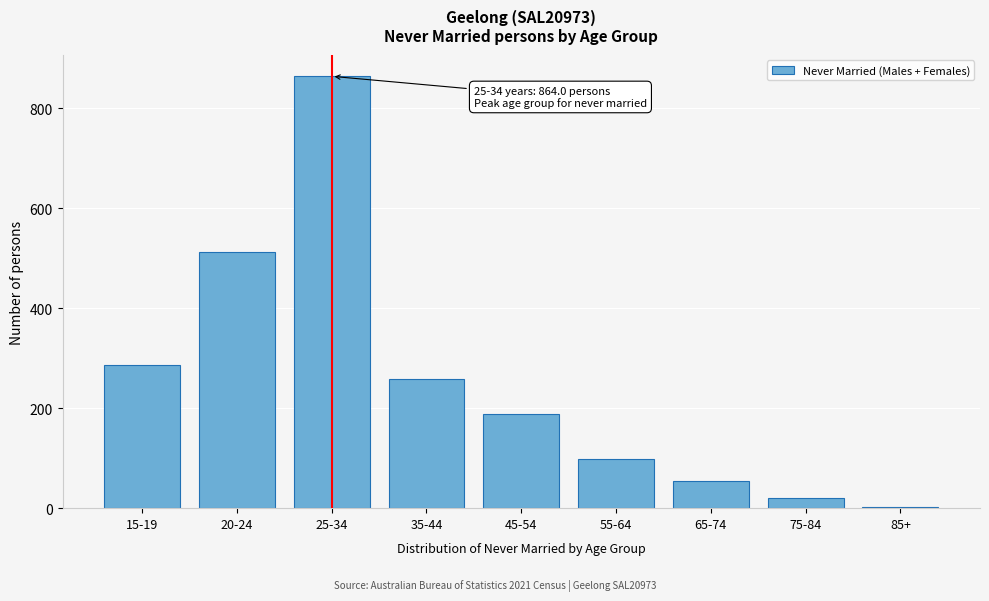

Reading left to right, list all the values displayed in this chart.

287	512	864	258	188	98	54	20	3